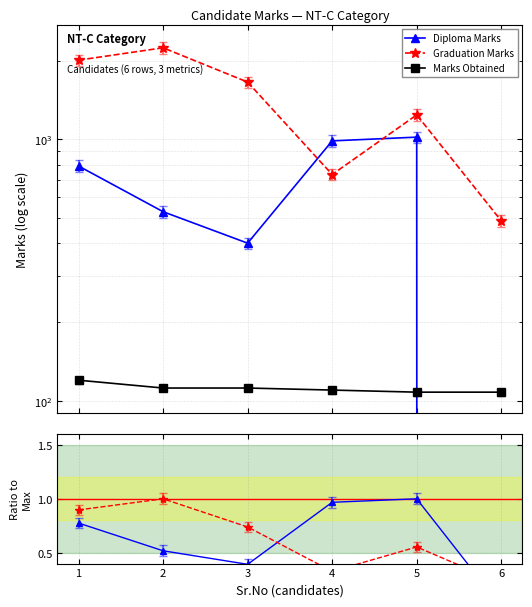

List the labels in order of Diploma Marks value, smallest first.

6, 3, 2, 1, 4, 5